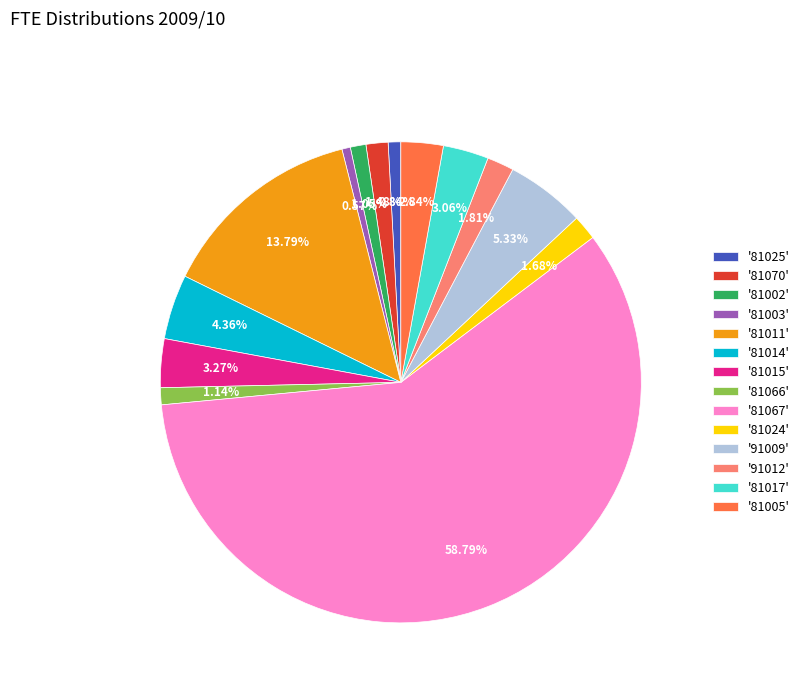

Is the sum of '81014' and '81005' greater than half?

No